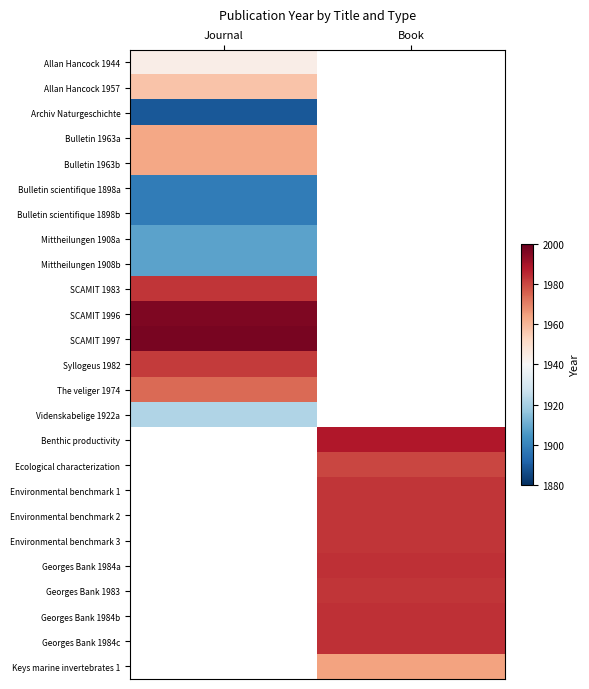

Is it true that Georges Bank 1984a equals 2906.6 at Book?

False